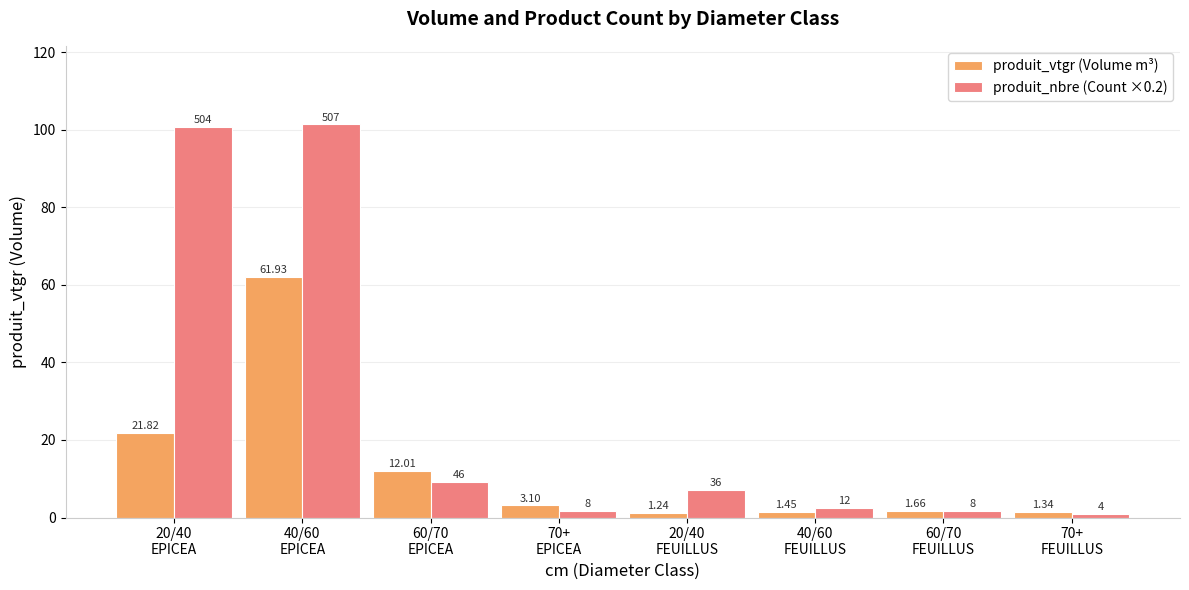

Rank the series at 40/60
EPICEA from highest to lowest value.

produit_nbre (Count ×0.2), produit_vtgr (Volume m³)